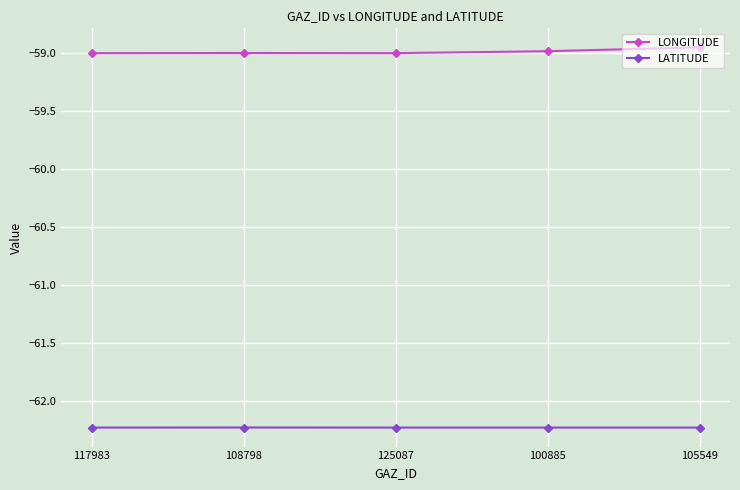

What is the smallest value displayed?

-62.2